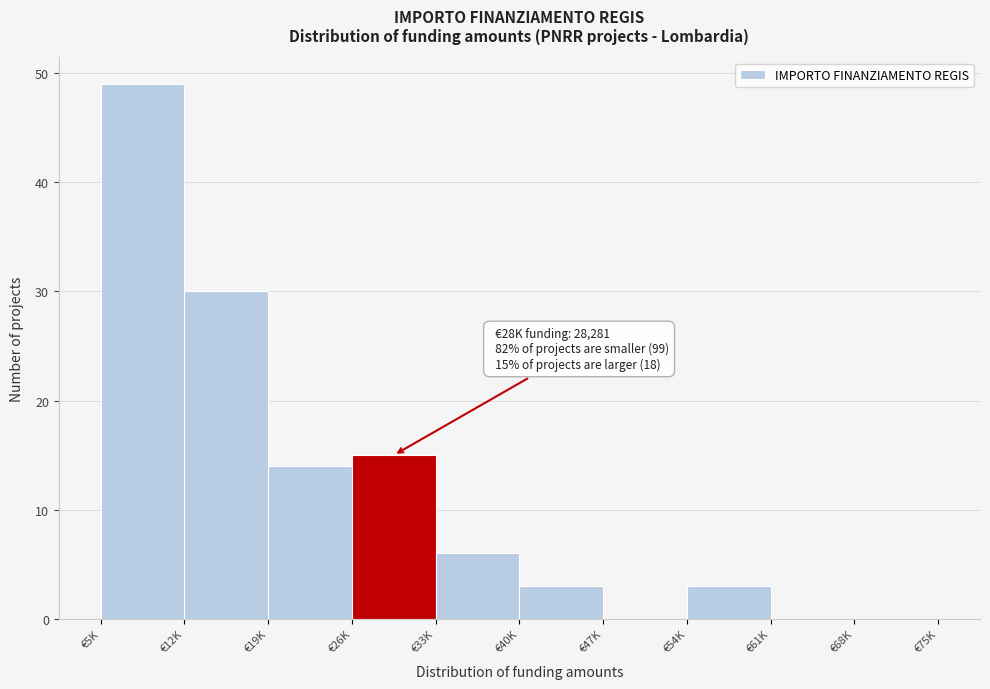

Reading left to right, what are all the values shown in this chart?

€5K=49	€12K=30	€19K=14	€26K=15	€33K=6	€40K=3	€47K=0	€54K=3	€61K=0	€68K=0